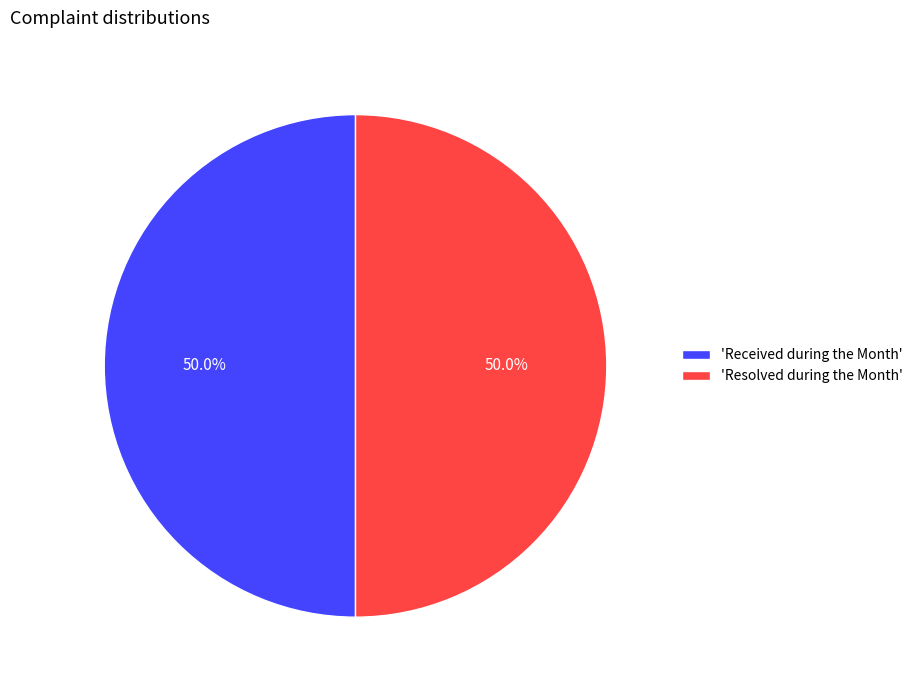

What is the ratio of the value at 'Resolved during the Month' to the value at 'Received during the Month'?

1.0